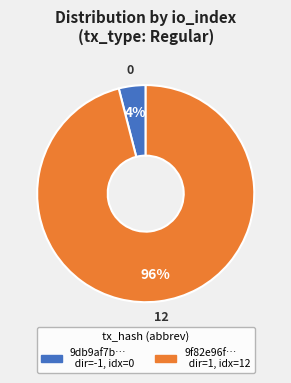

To the nearest percent, what is the difference between the largest and smallest slice percentages?

92%